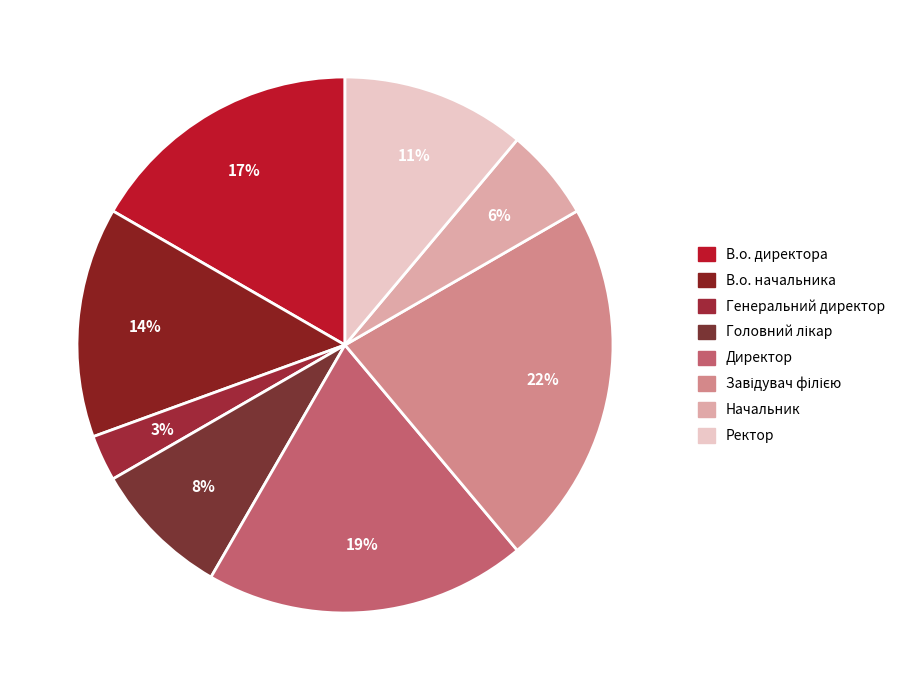

How many segments does this pie chart have?

8